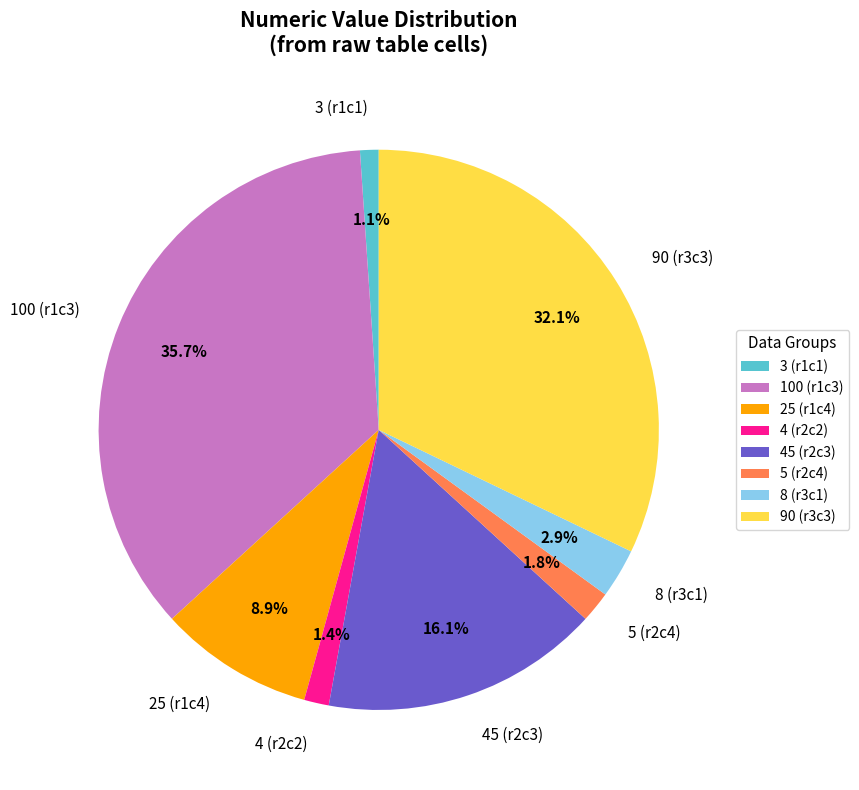

How many segments does this pie chart have?

8